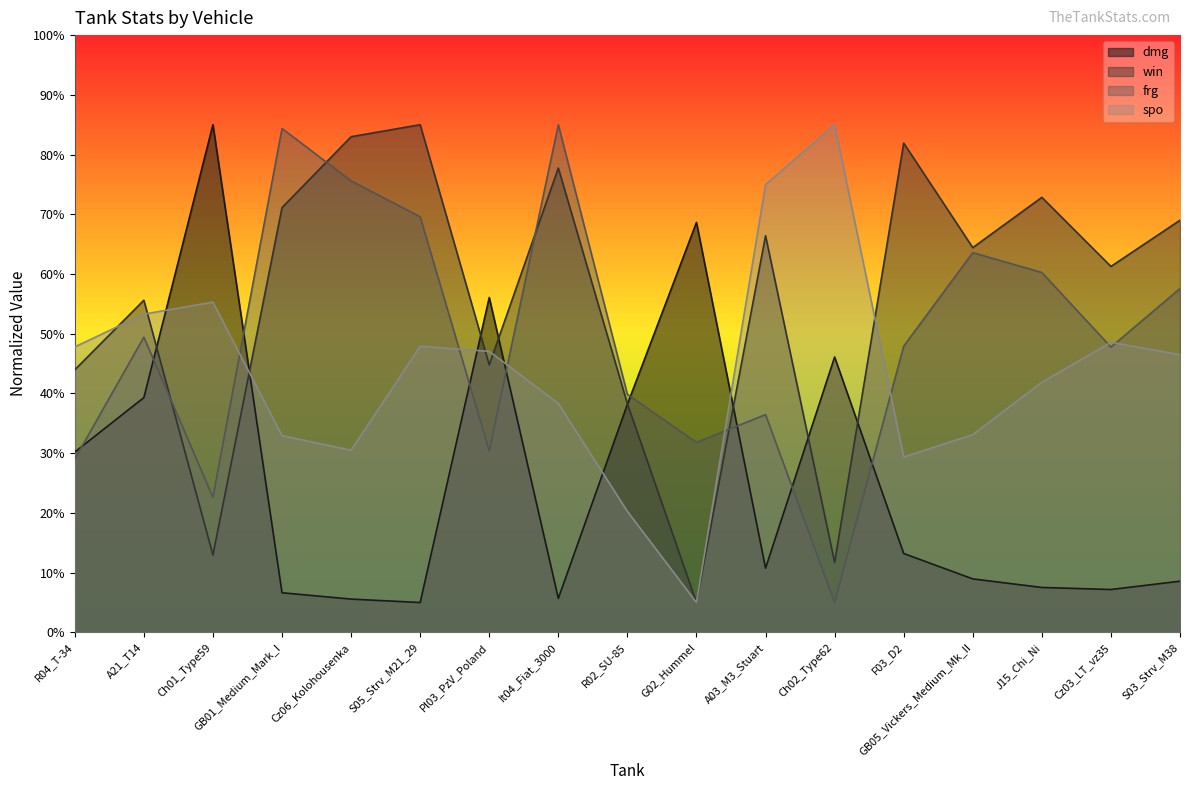

Which series has the largest total across all categories?

win